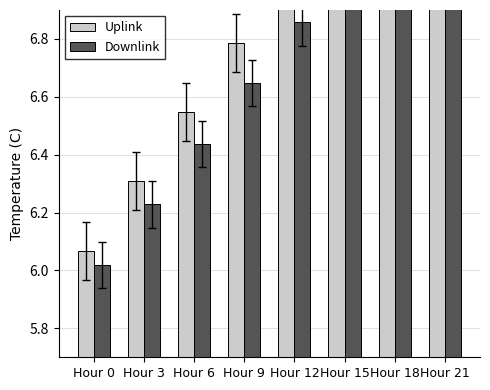

Is it true that Downlink equals 3.6 at Hour 3?

False